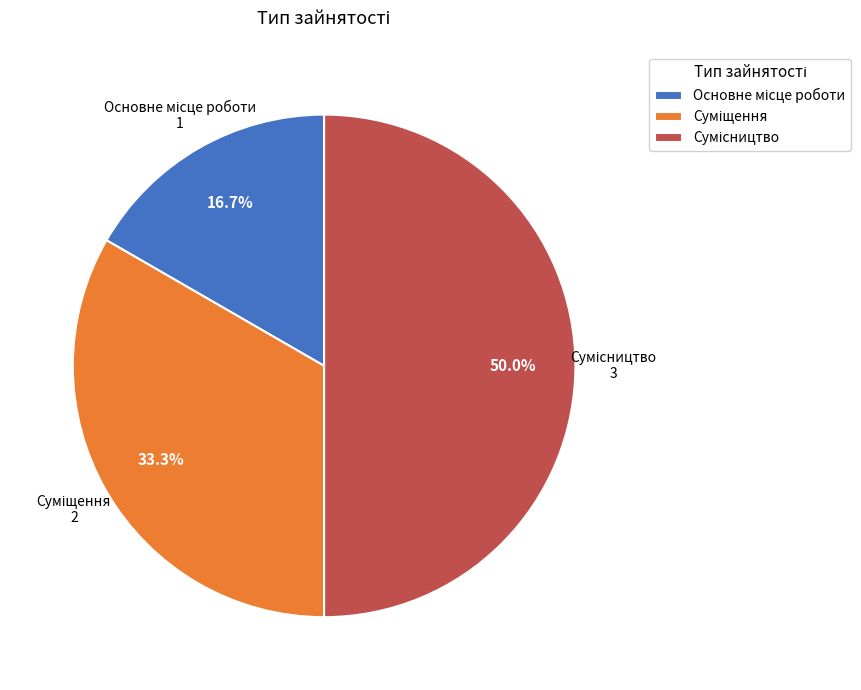

Between Сумісництво and Основне місце роботи, which is larger?

Сумісництво